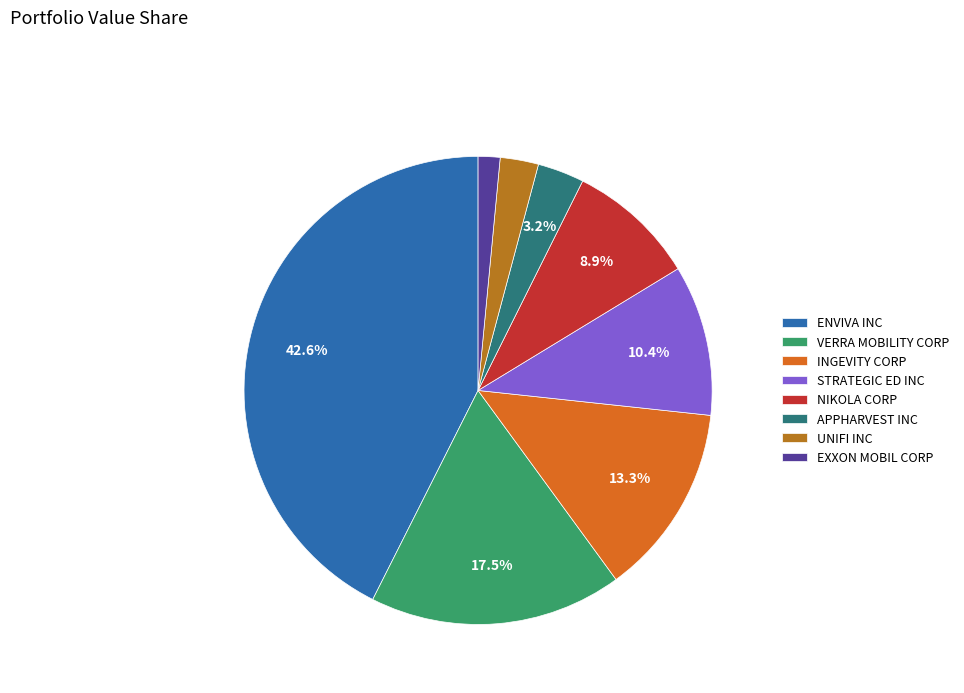

Which slice is the smallest?

EXXON MOBIL CORP